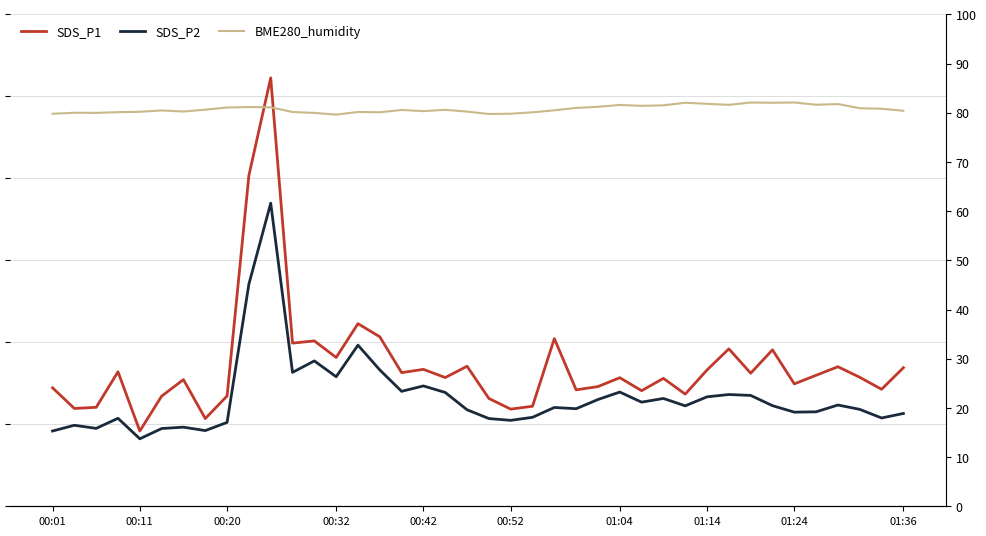

What is the sum of the BME280_humidity values at 00:01 and 37?

160.7